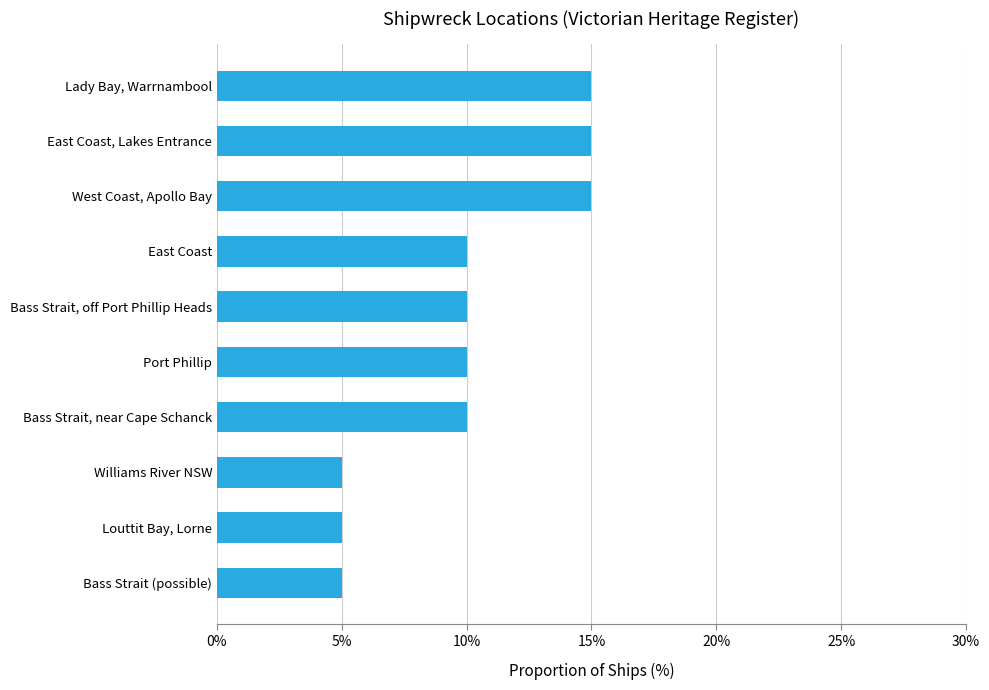

Which has a higher value, Bass Strait, near Cape Schanck or Louttit Bay, Lorne?

Bass Strait, near Cape Schanck